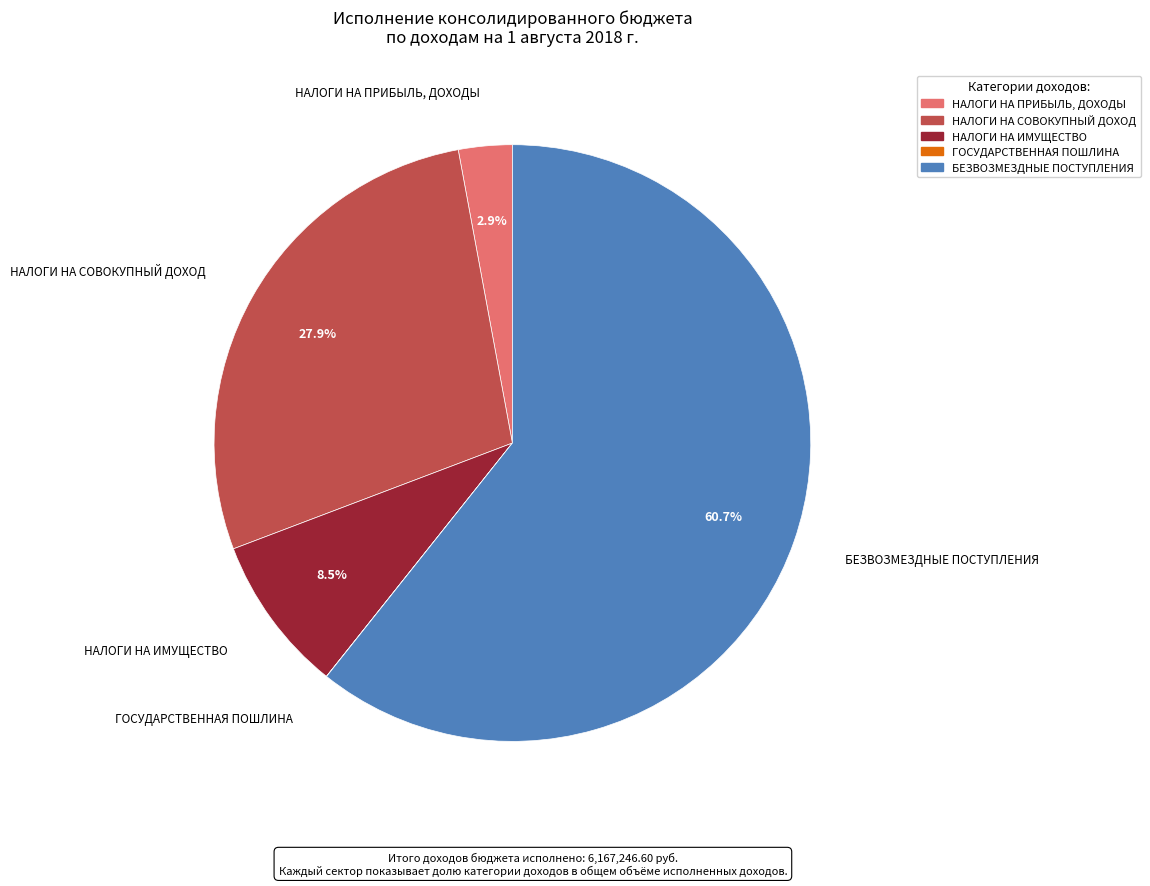

To the nearest percent, what is the average slice percentage?

20%